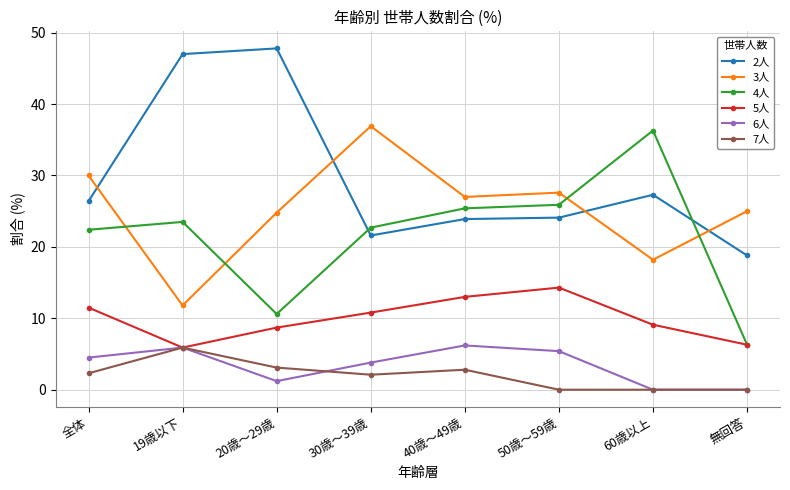

How many interior local valleys does the 5人 series have?

1